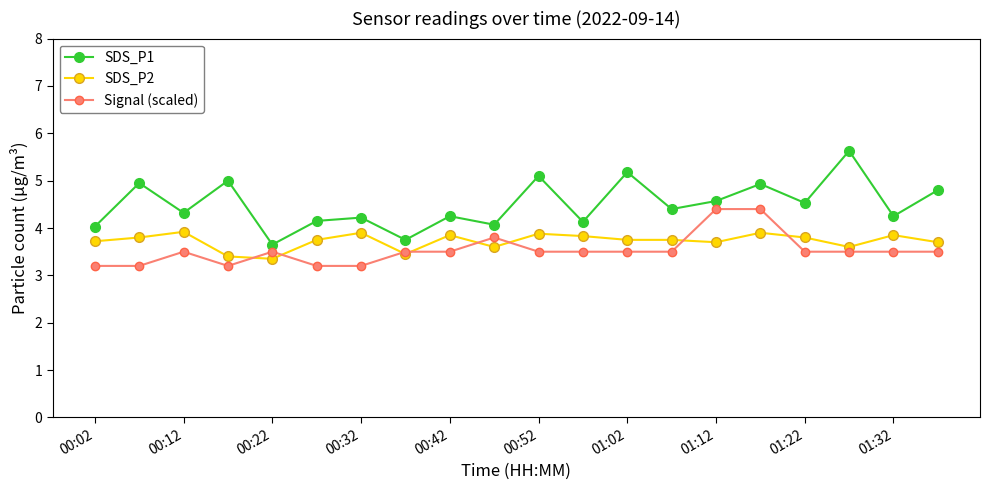

List the series in order of their peak value, lowest first.

SDS_P2, Signal (scaled), SDS_P1